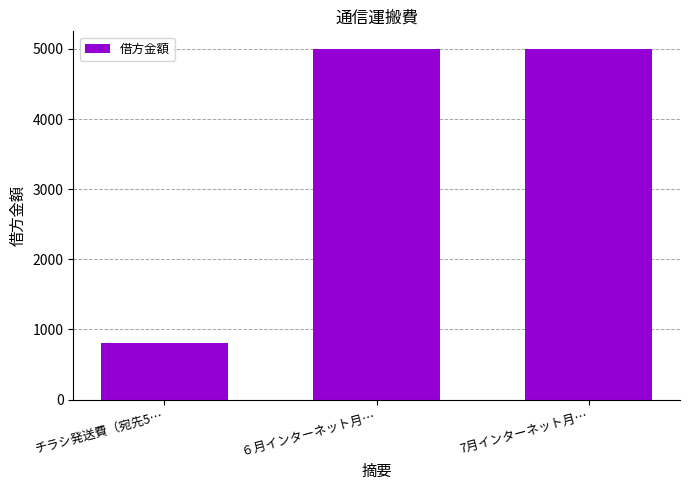

True or false: the data shows 8134 at ６月インターネット月….

False